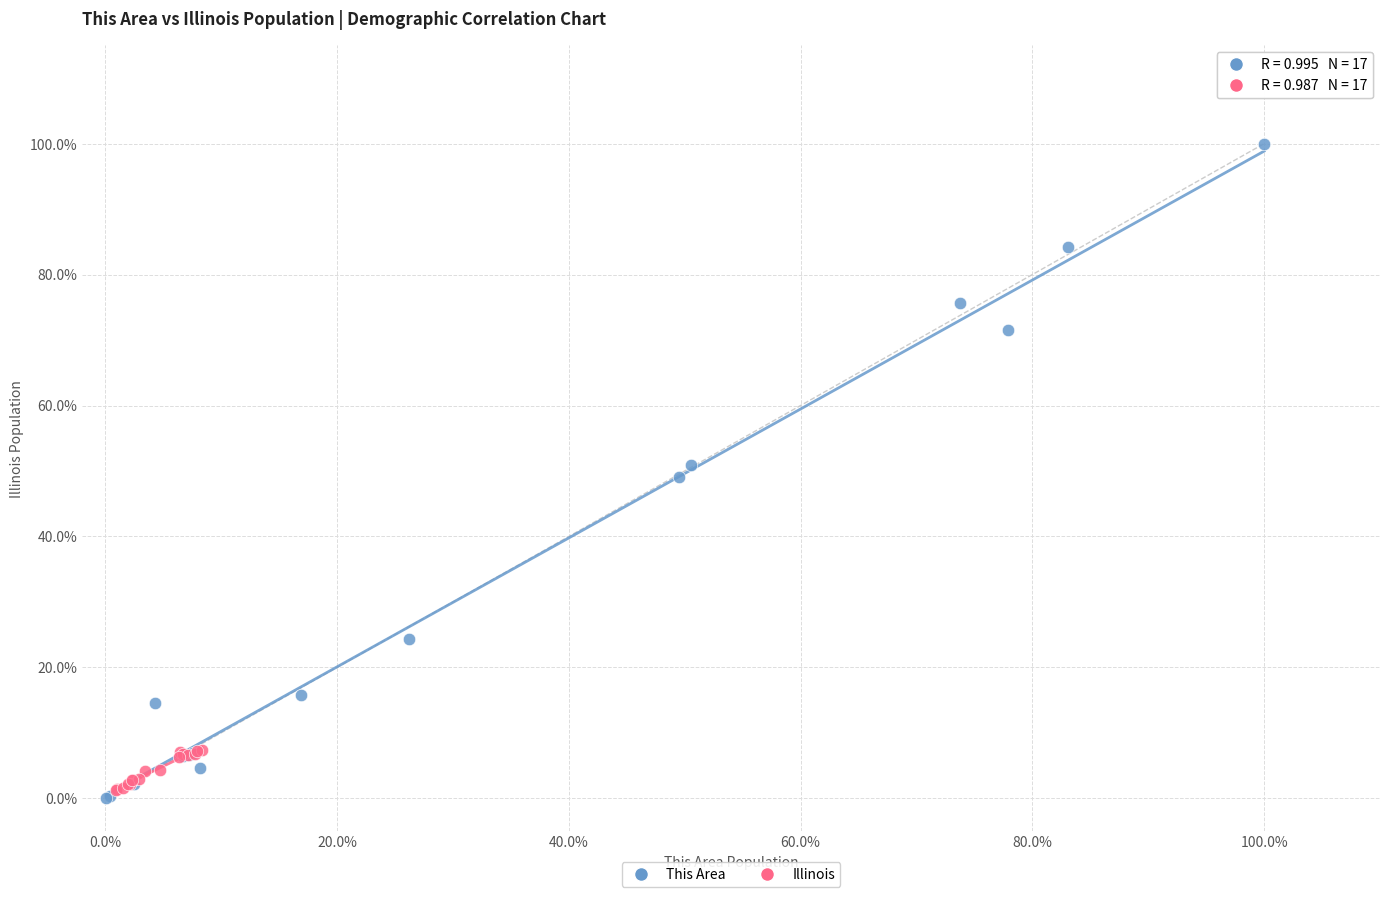

What are all the series names shown in the legend?

This Area, Illinois